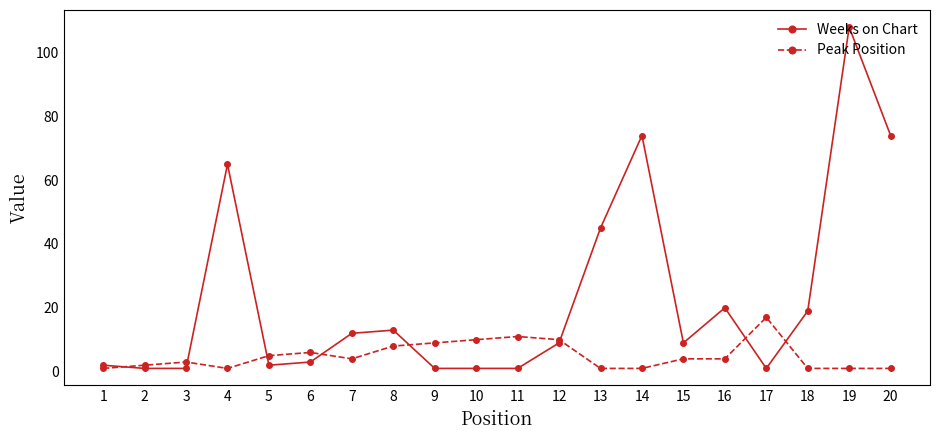

What is the average value of the Weeks on Chart series?

23